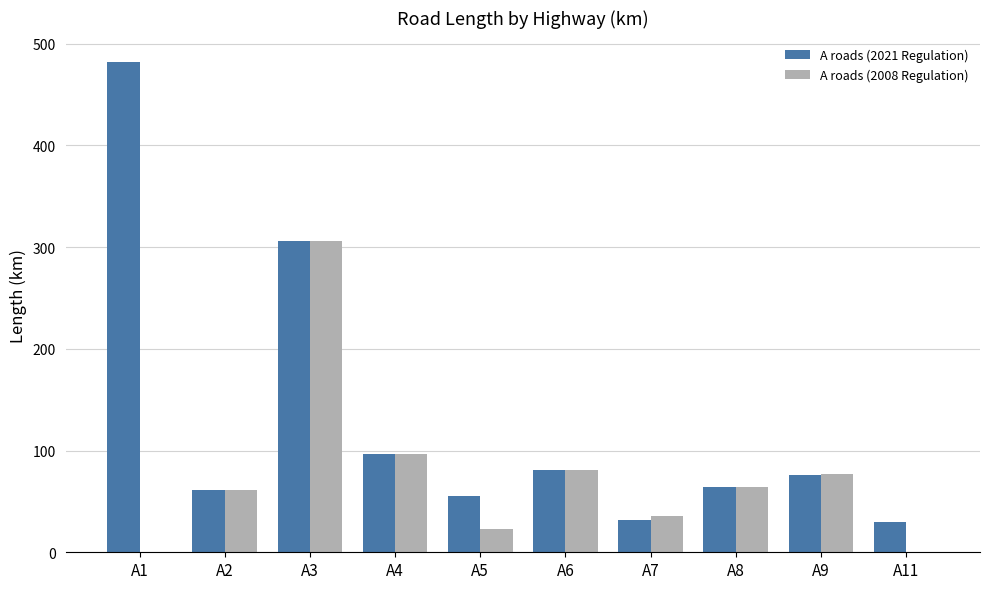

What is the average value of the A roads (2008 Regulation) series?

74.4